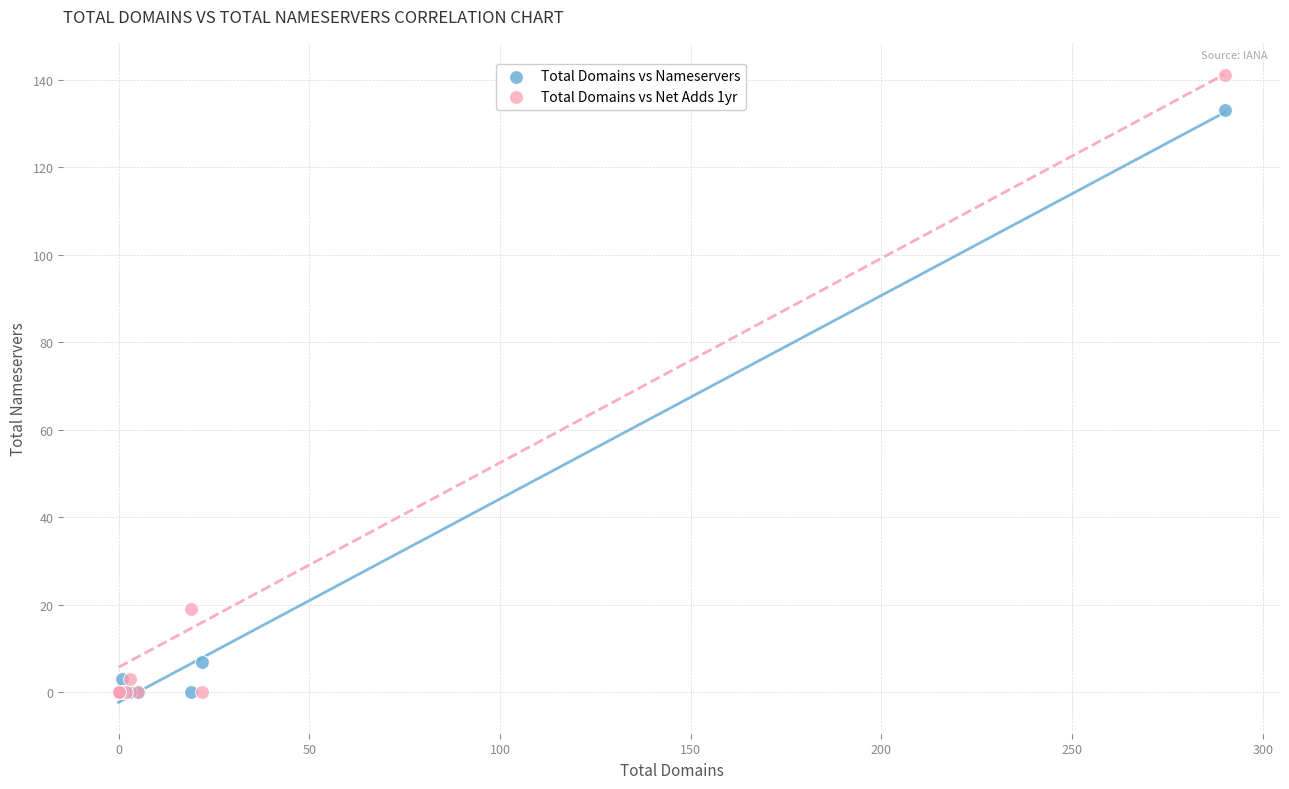

Across all series, what Y value is closest to 70?

19